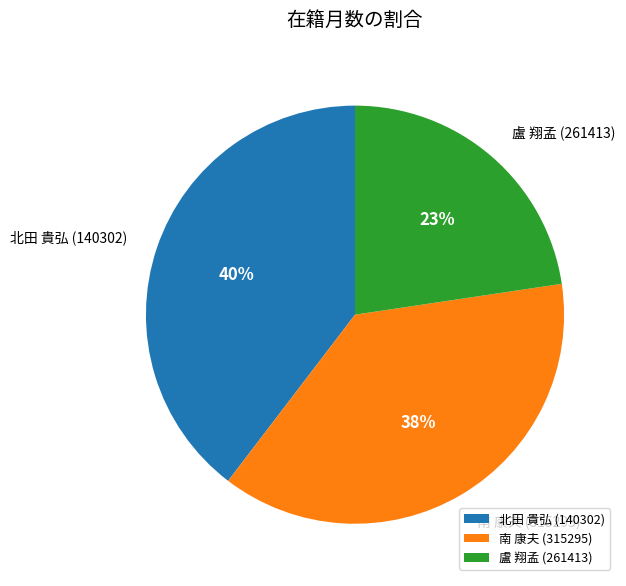

To the nearest percent, what is the combined percentage of 盧 翔孟 (261413) and 北田 貴弘 (140302)?

62%